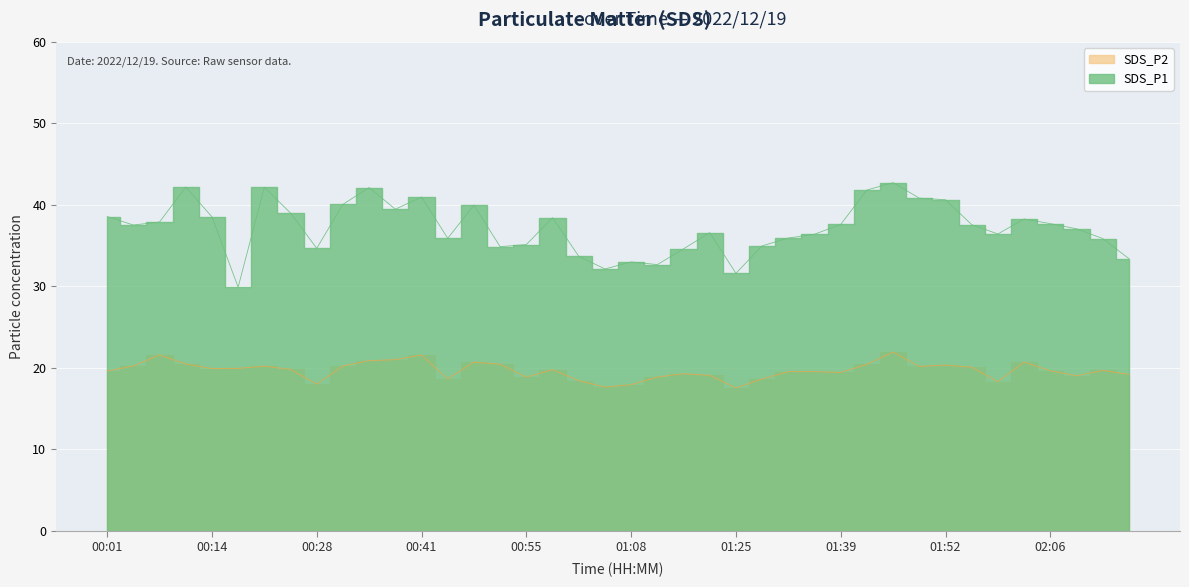

True or false: SDS_P2 has more than 2 interior local peaks.

True